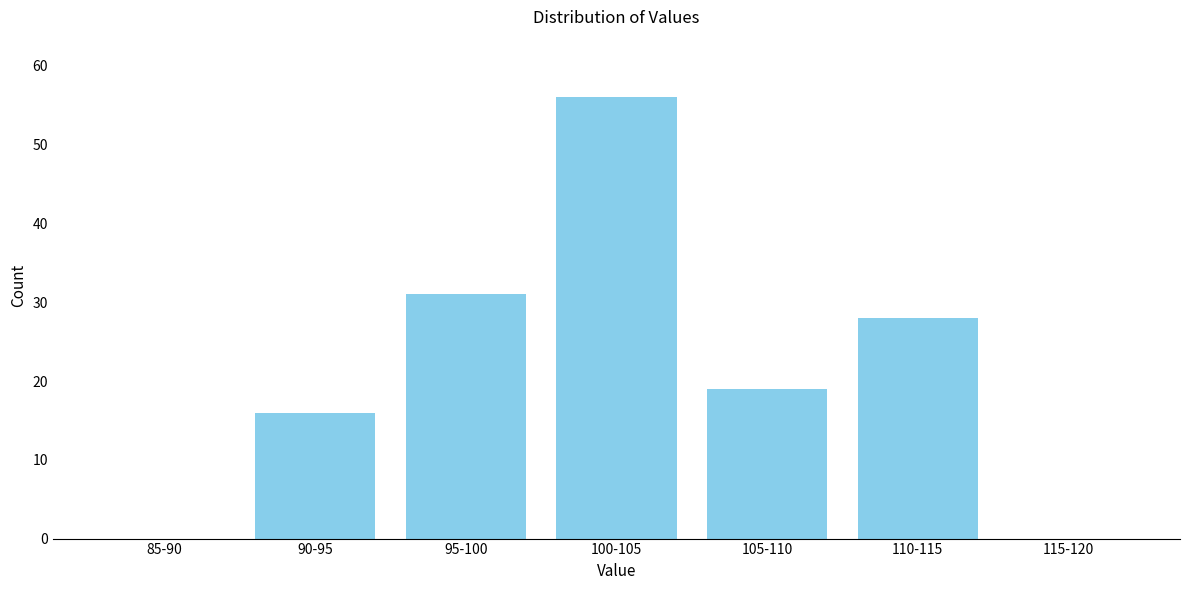

Reading right to left, what are all the values shown in this chart?

115-120=0	110-115=28	105-110=19	100-105=56	95-100=31	90-95=16	85-90=0